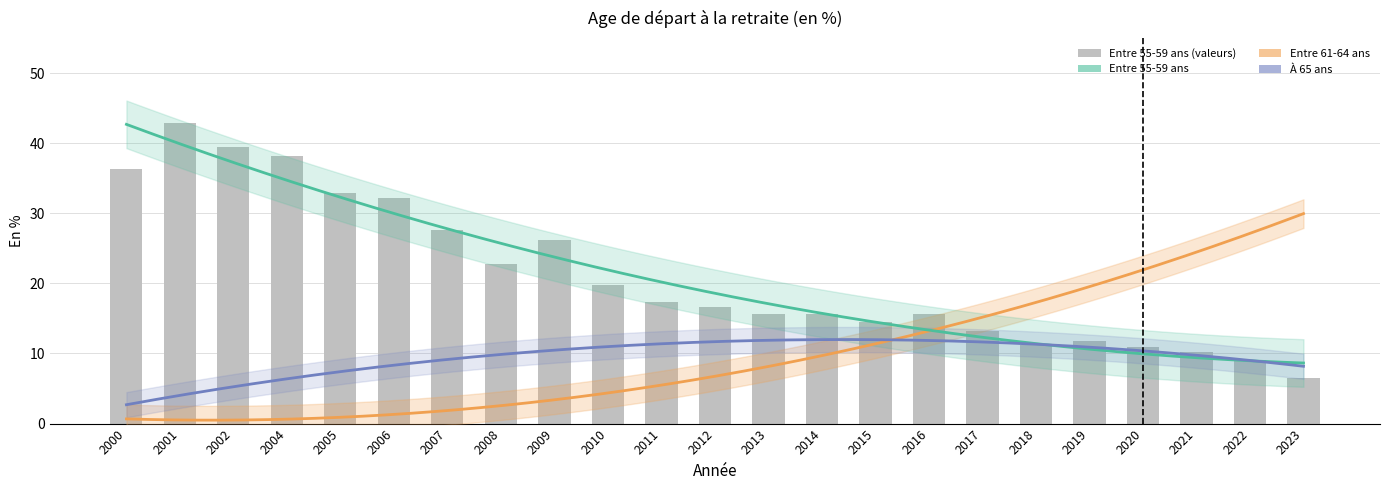

Does the chart contain stacked bars?

No